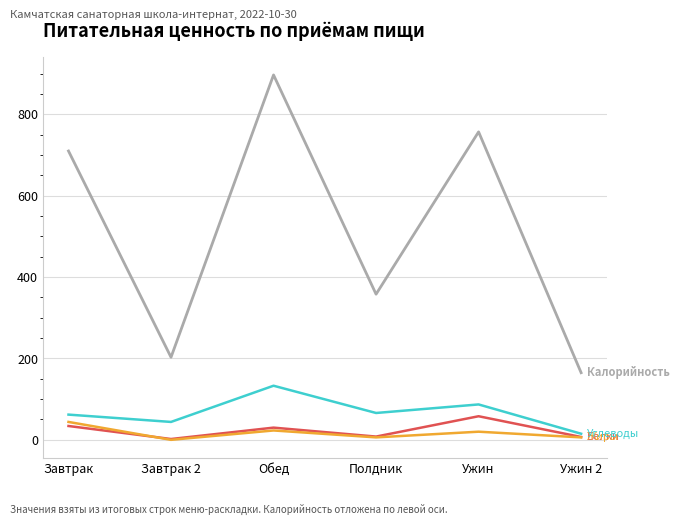

Which label corresponds to the largest value in the chart?

Обед